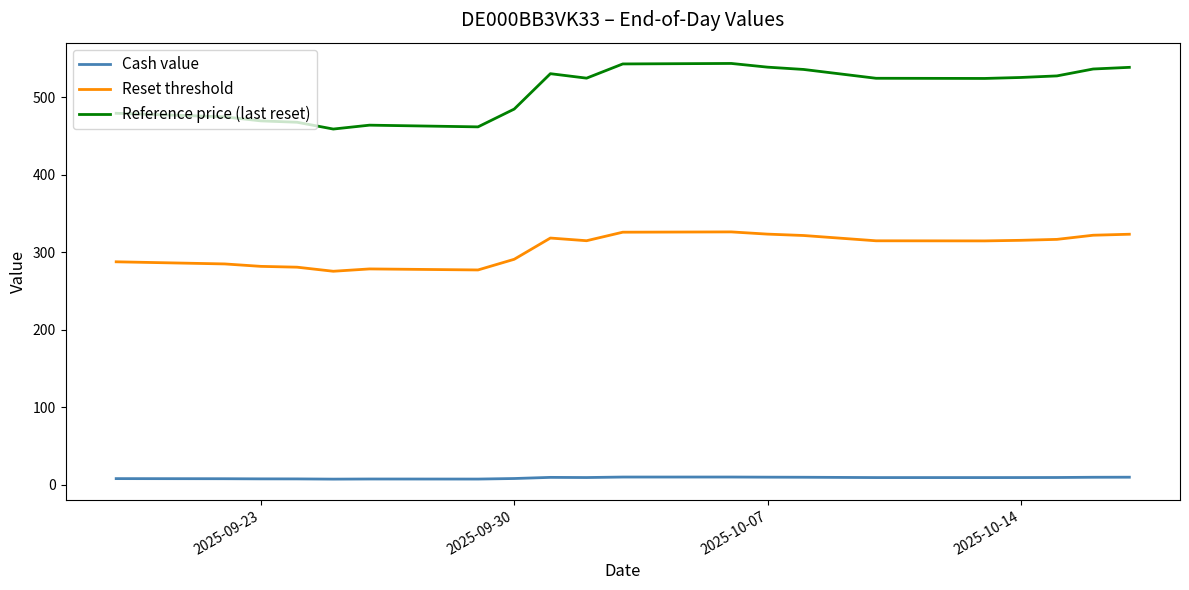

Which series has the largest range (max minus min)?

Reference price (last reset)